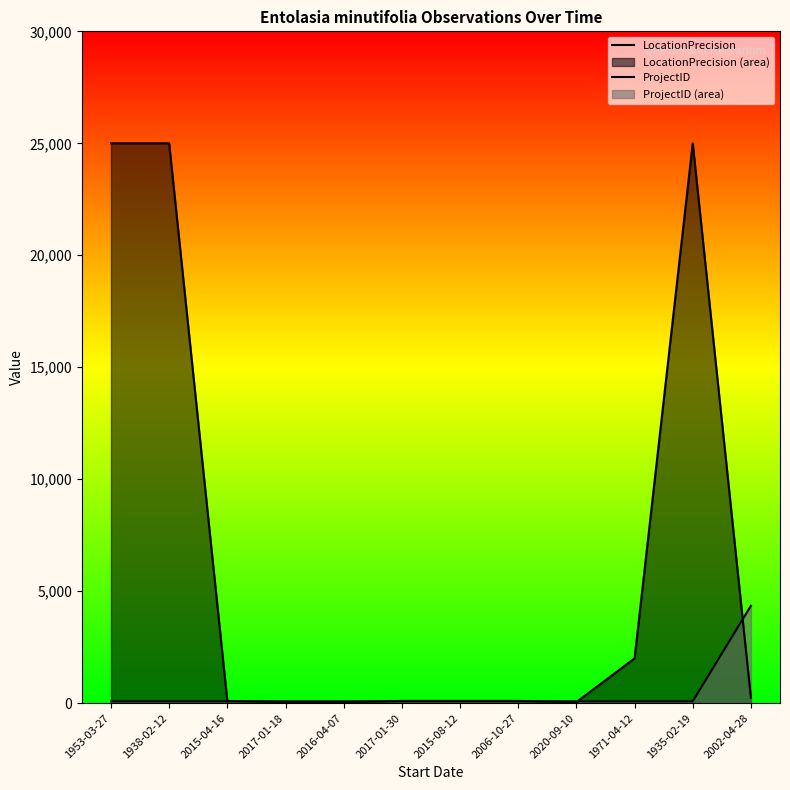

True or false: ProjectID has a value of 23 at 1935-02-19.

False